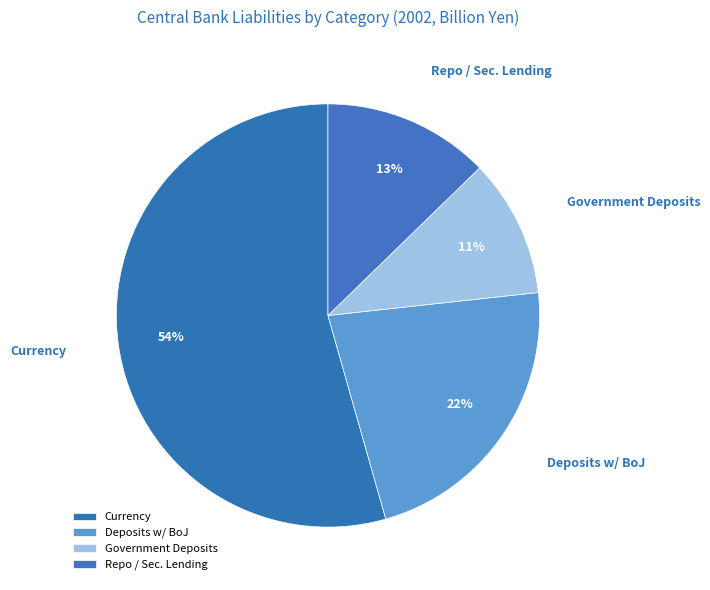

Does any single category account for the majority?

Yes